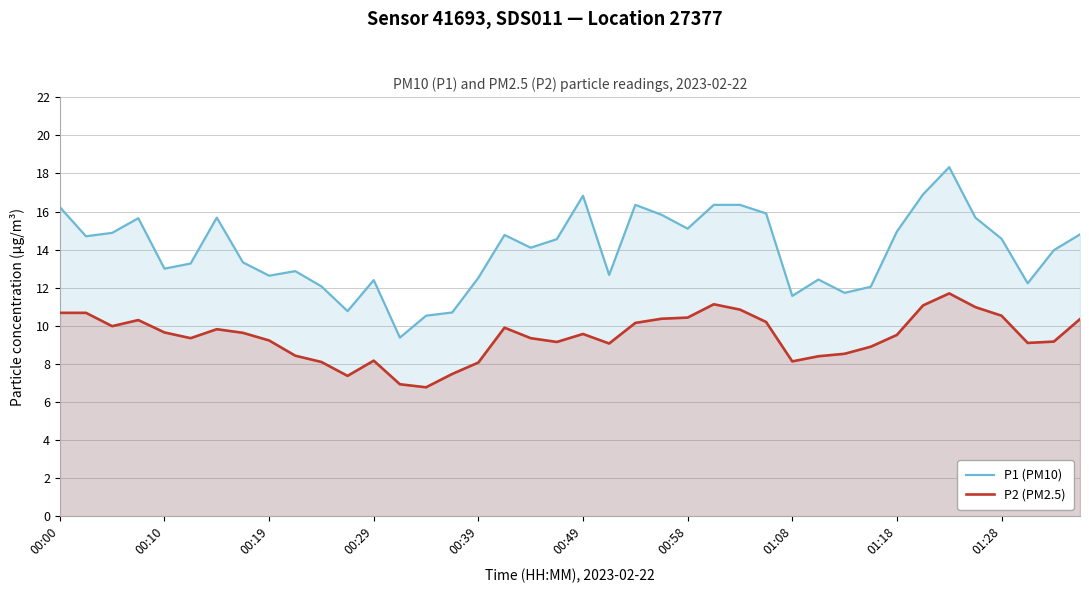

True or false: P2 (PM2.5) has a value of 8.1 at 01:08.

True